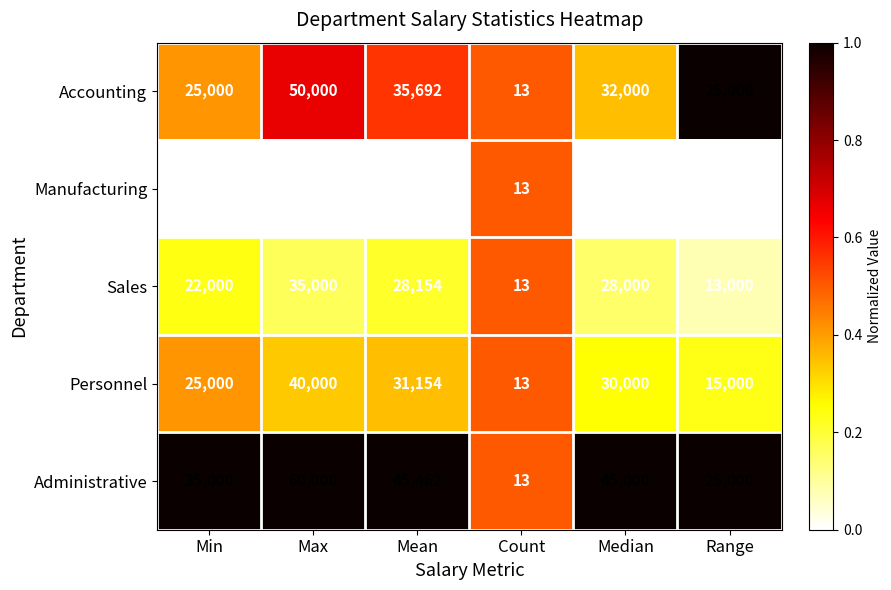

Read the Personnel value at Max, to the nearest 50.

40000